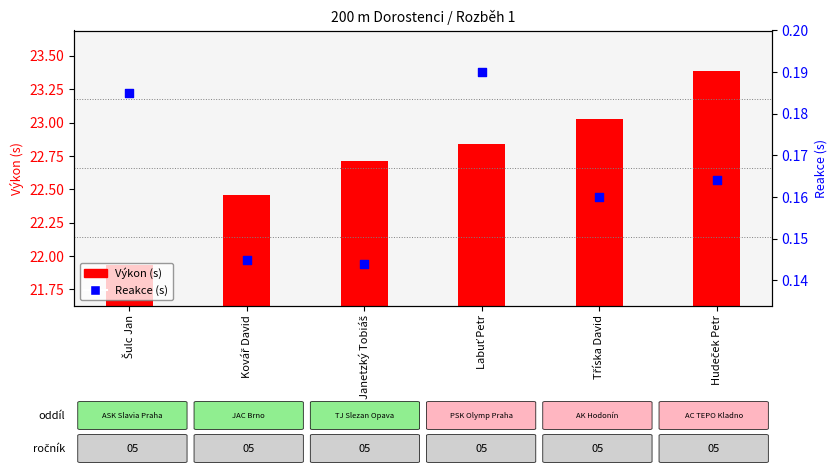

Which series contains the lowest Y value?

Reakce (s)